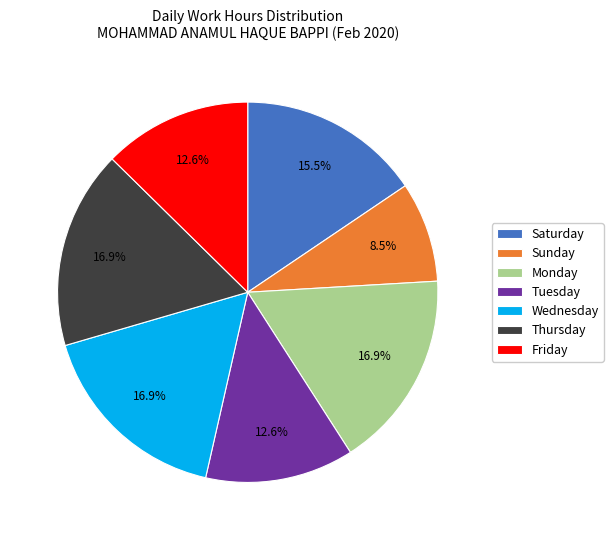

Is Monday the majority of the pie?

No